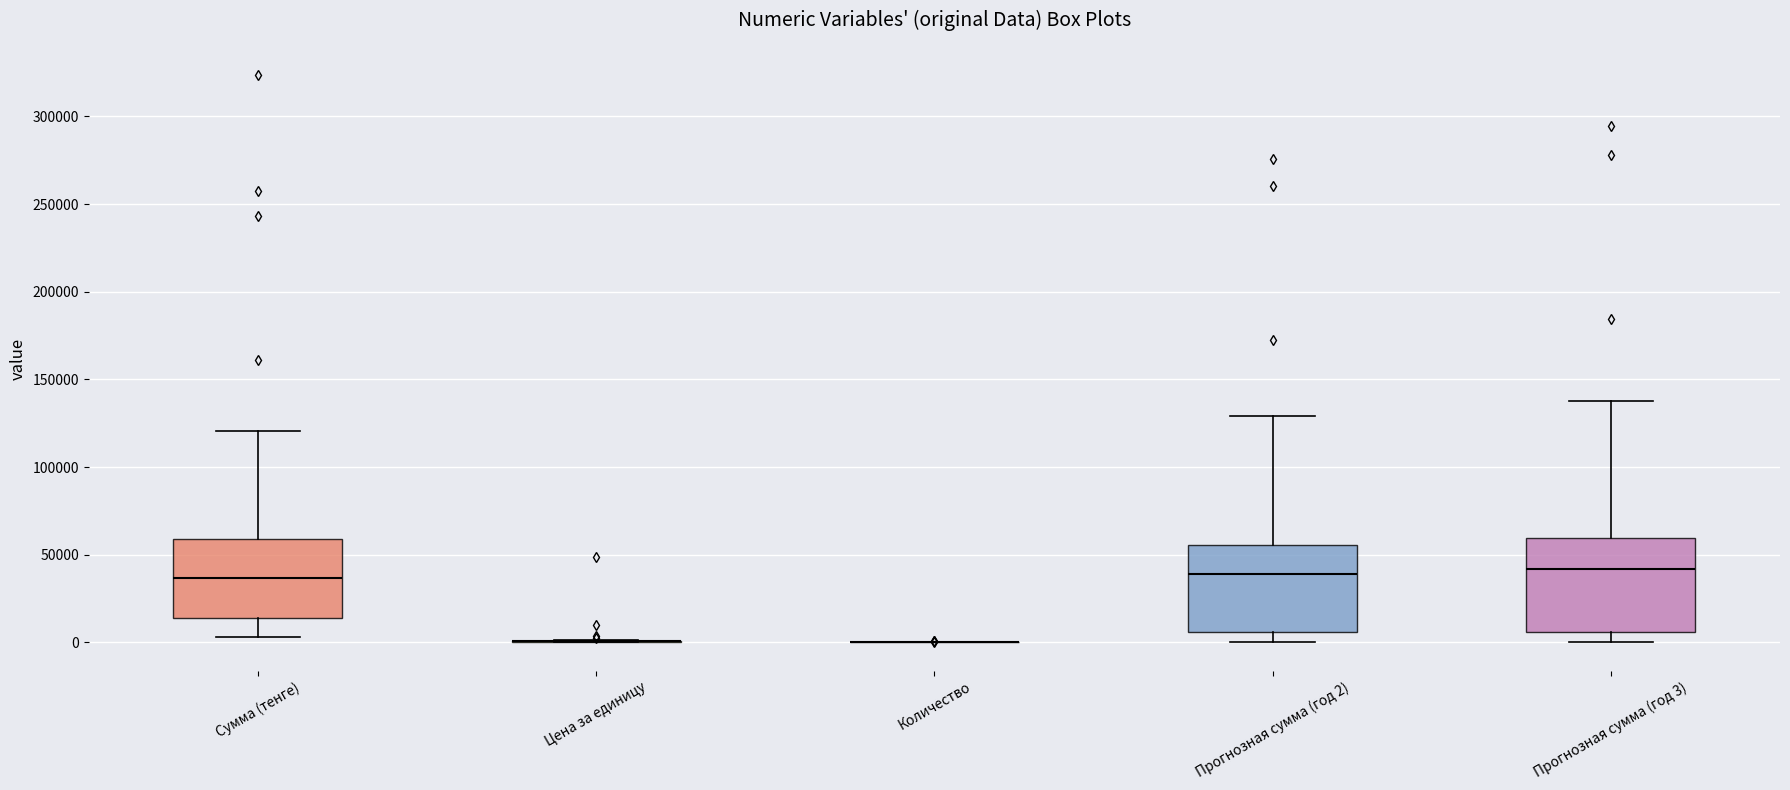

Reading left to right, transcribe this box plot: for each box, give where its median line is, the range the box spans, and where its two whiskers end, as read against the y-axis. The values are not printed on the chart, so give them approximately, as read against the axis.

Сумма (тенге): median 35000, box 15000 to 60000, whiskers 5000 to 120000
Цена за единицу: box collapsed to a line at 0, whiskers 0 to 0
Количество: box collapsed to a line at 0, whiskers 0 to 0
Прогнозная сумма (год 2): median 40000, box 5000 to 55000, whiskers 0 to 130000
Прогнозная сумма (год 3): median 40000, box 5000 to 60000, whiskers 0 to 140000